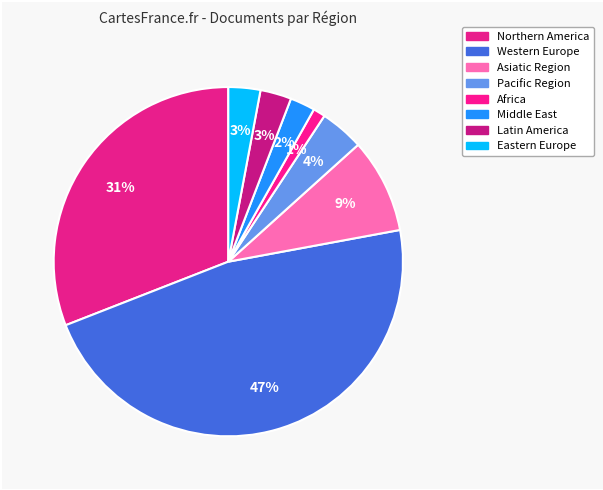

Is there a majority slice in this chart?

No